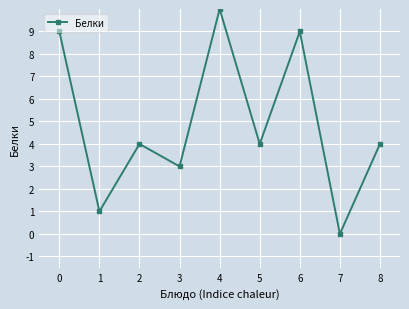

What is the change in value from 3 to 8?

+1